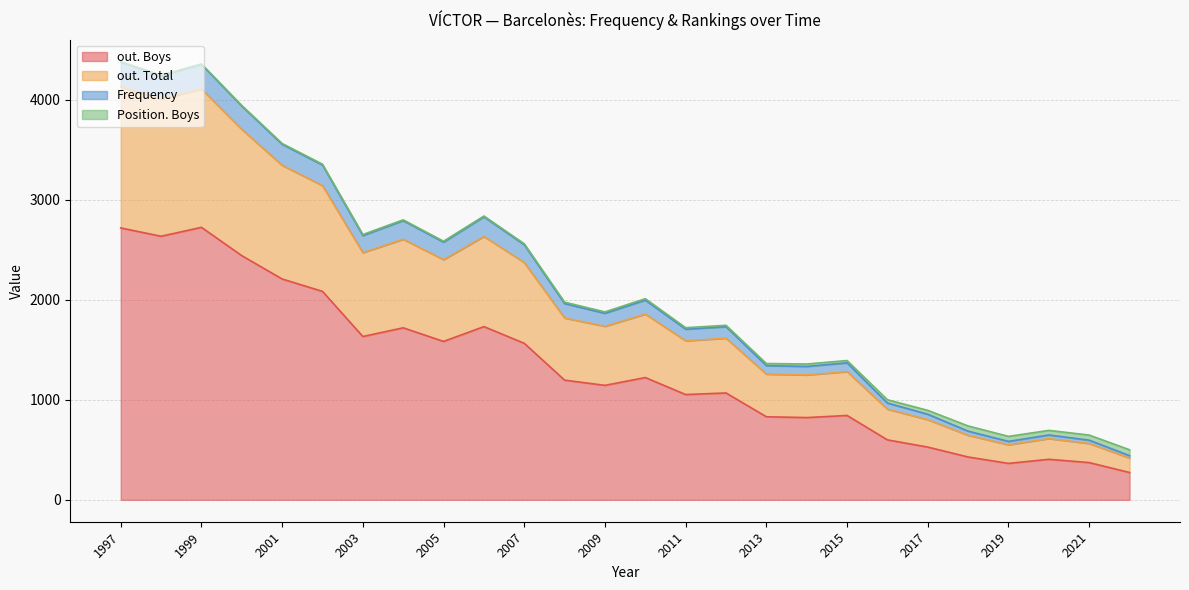

What is the highest value of the out. Boys series?

2723